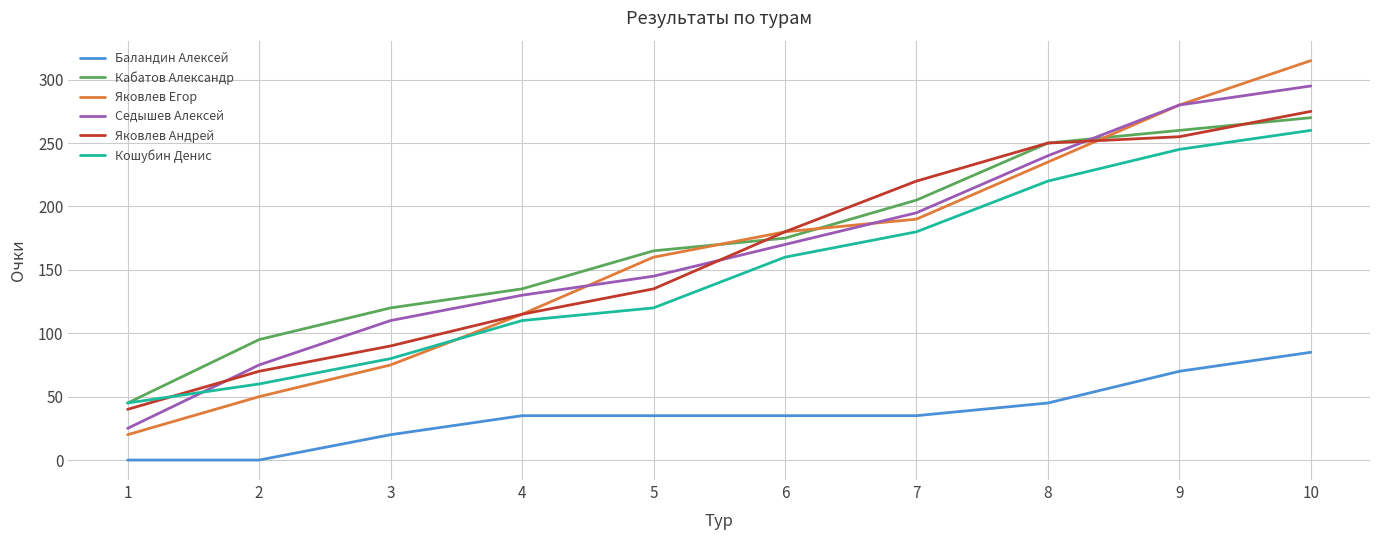

List the labels in order of Седышев Алексей value, smallest first.

1, 2, 3, 4, 5, 6, 7, 8, 9, 10